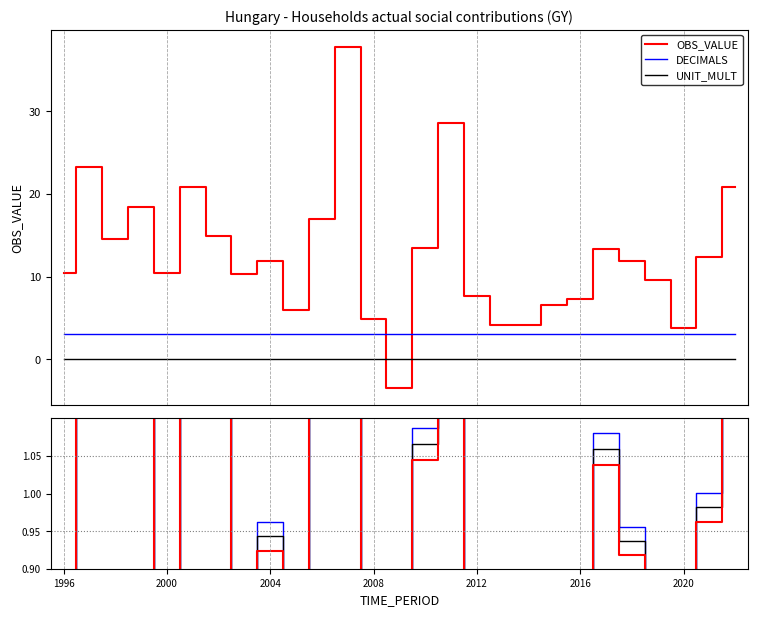

What is the minimum value for OBS_VALUE?

-3.5